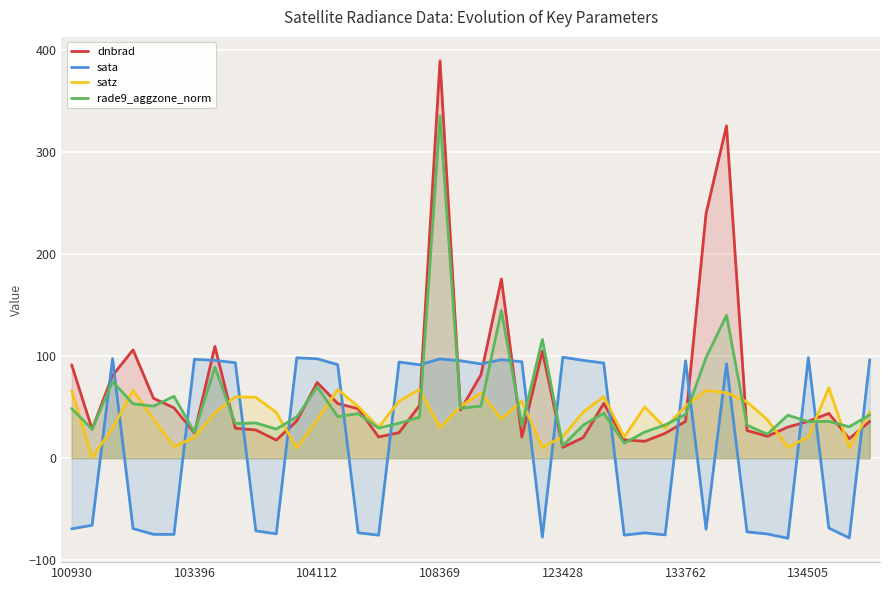

Which category has the highest value across all series?

108369